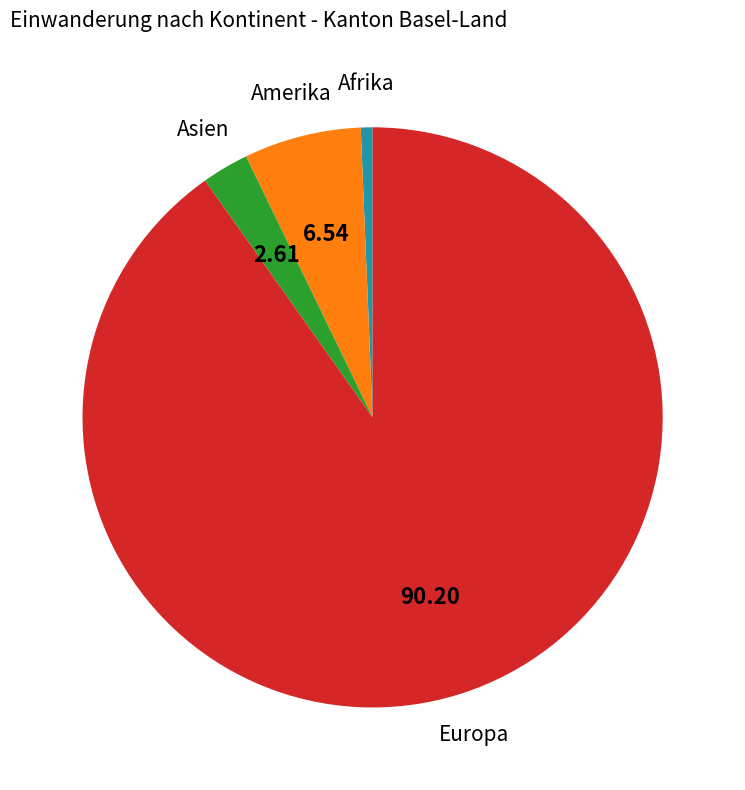

Is there any slice that represents more than half of the pie?

Yes